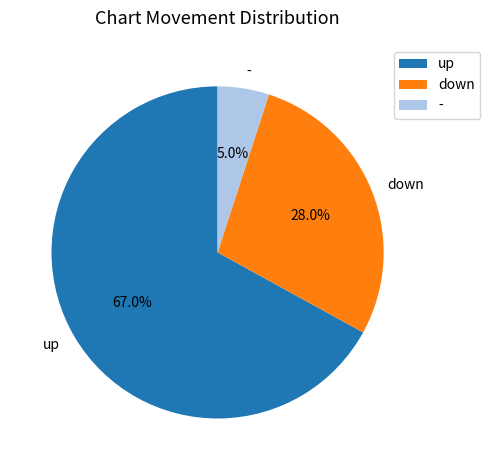

The down slice represents 28% of the pie. True or false?

True